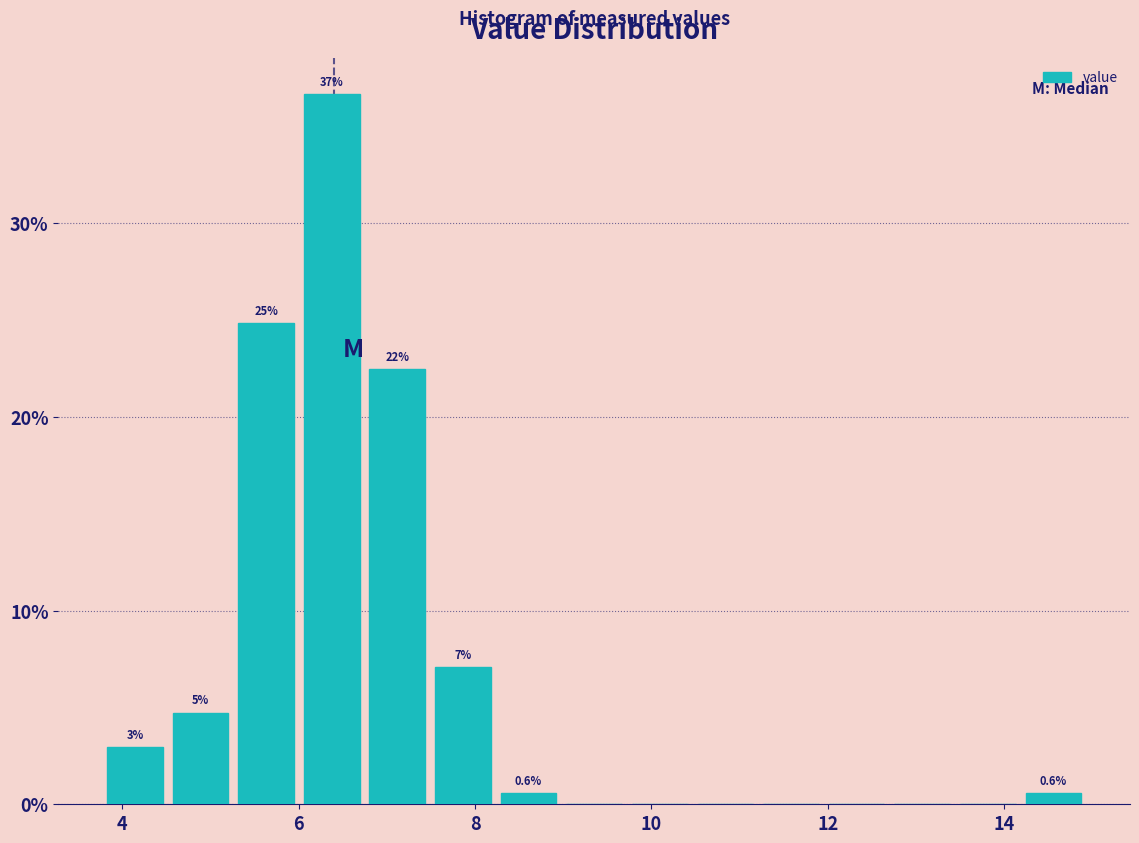

Read against the x-axis, roughly where is the centre of the tallest bar?

6.4